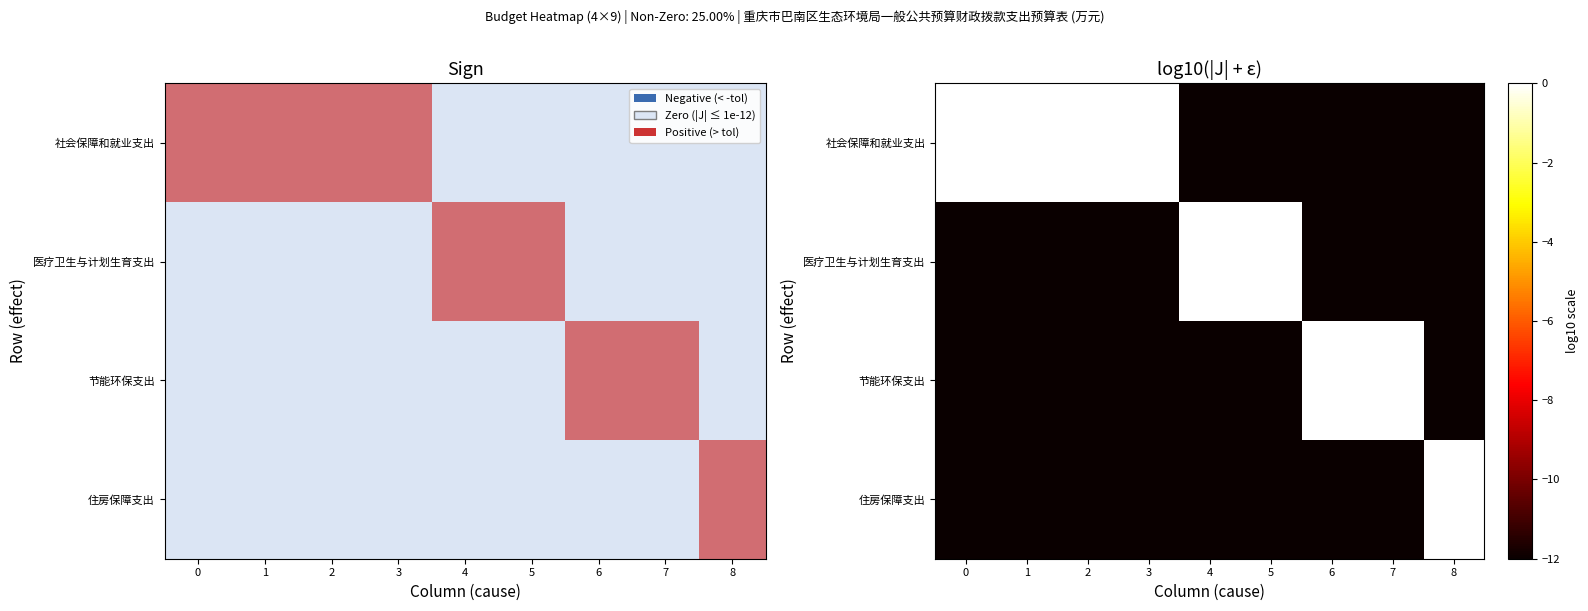

List the labels in order of 住房保障支出 value, smallest first.

0, 1, 2, 3, 4, 5, 6, 7, 8